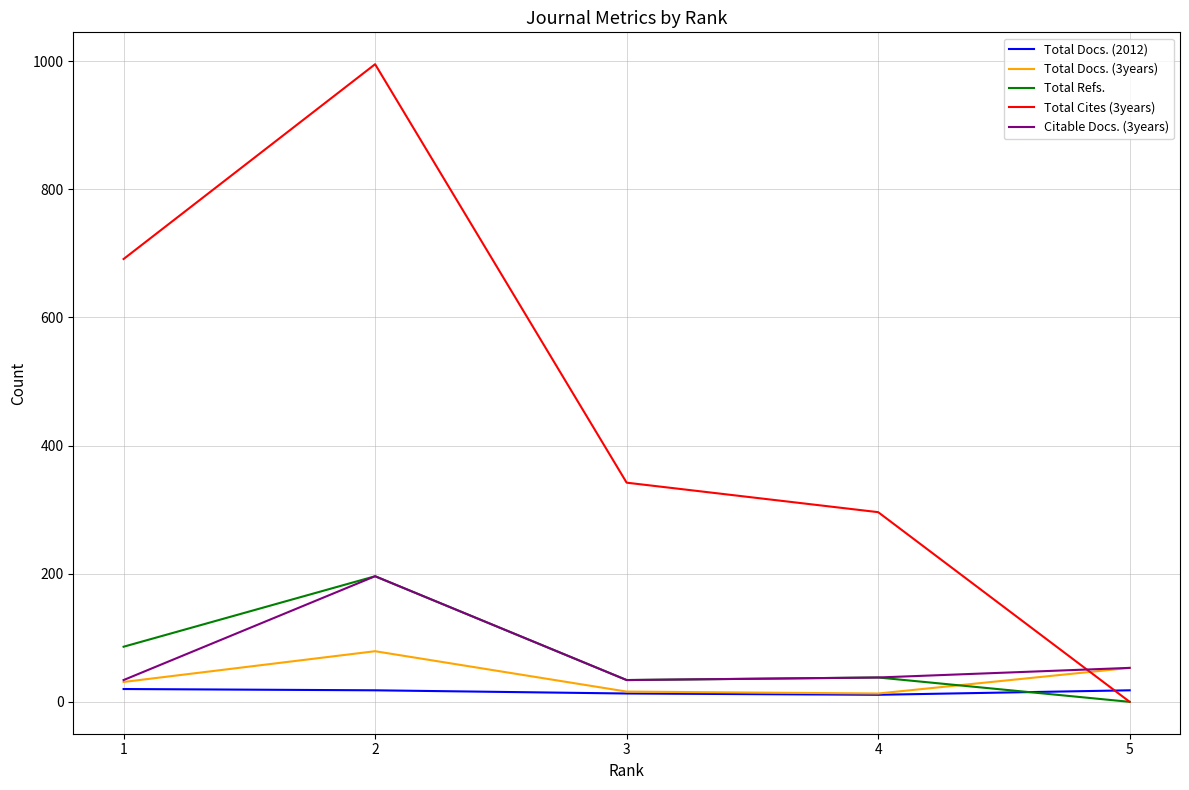

What is the total value across all series at 4?

396